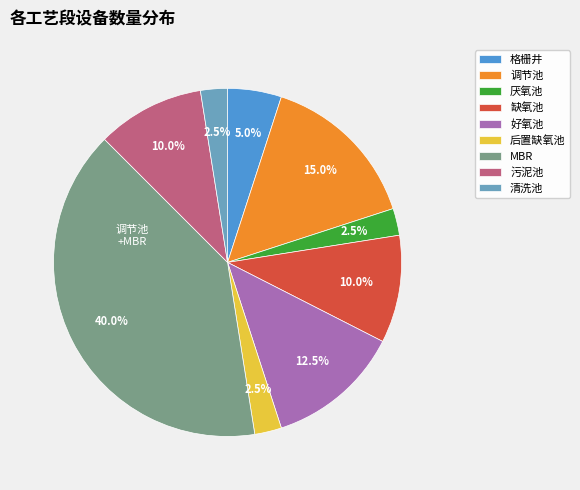

What percentage is the 格栅井 slice, to the nearest percent?

5%